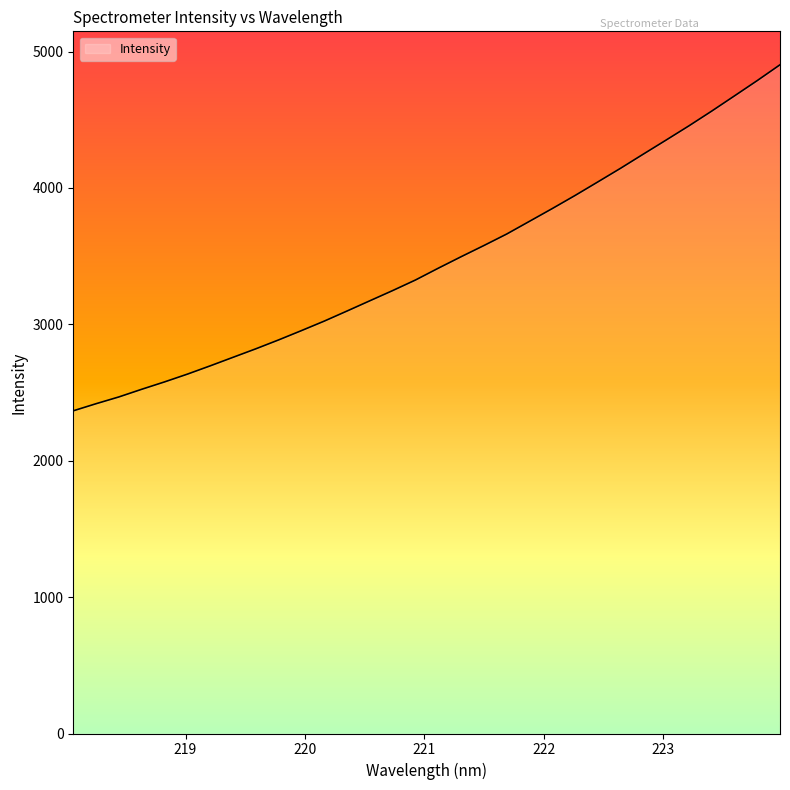

What is the greatest value displayed?

4903.1